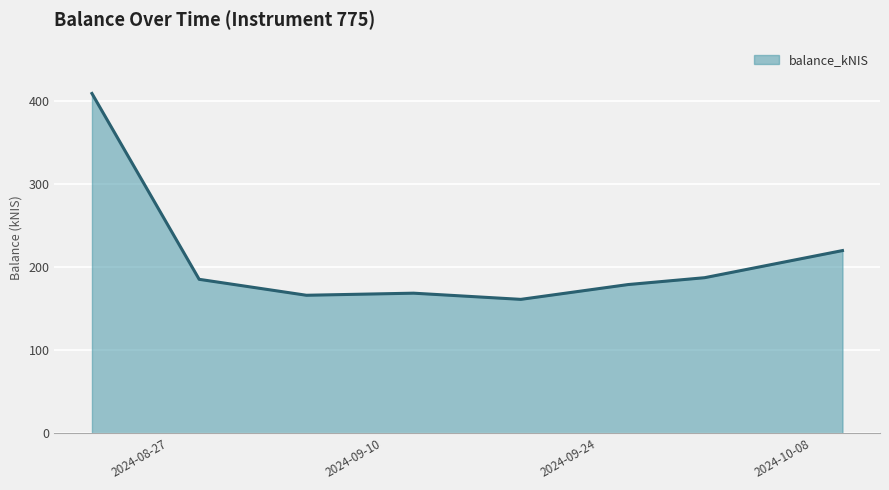

What is the greatest value displayed?

408.8